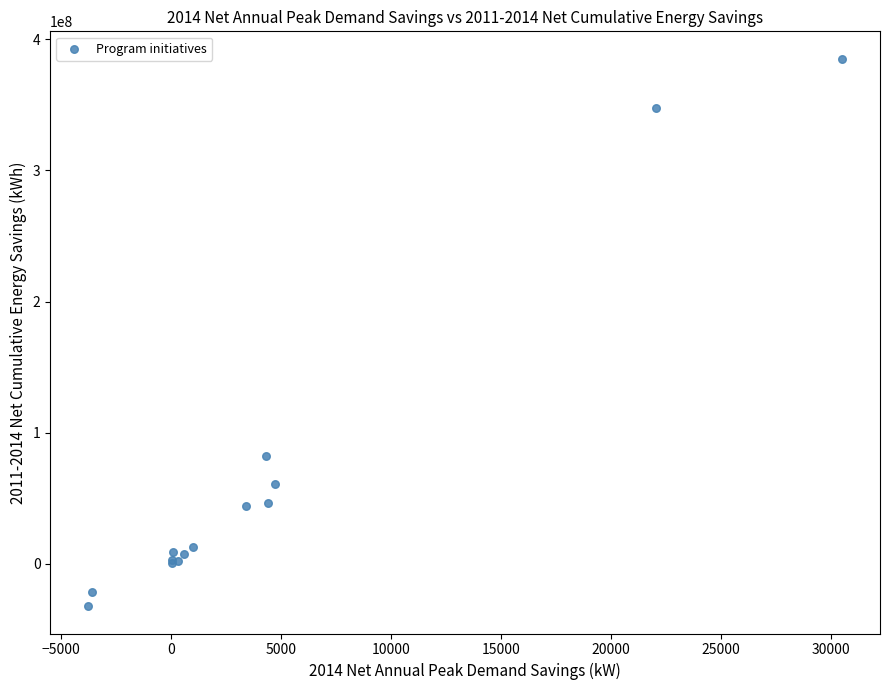

What Y value in the scatter plot is closest to 176431893?

81853488.8